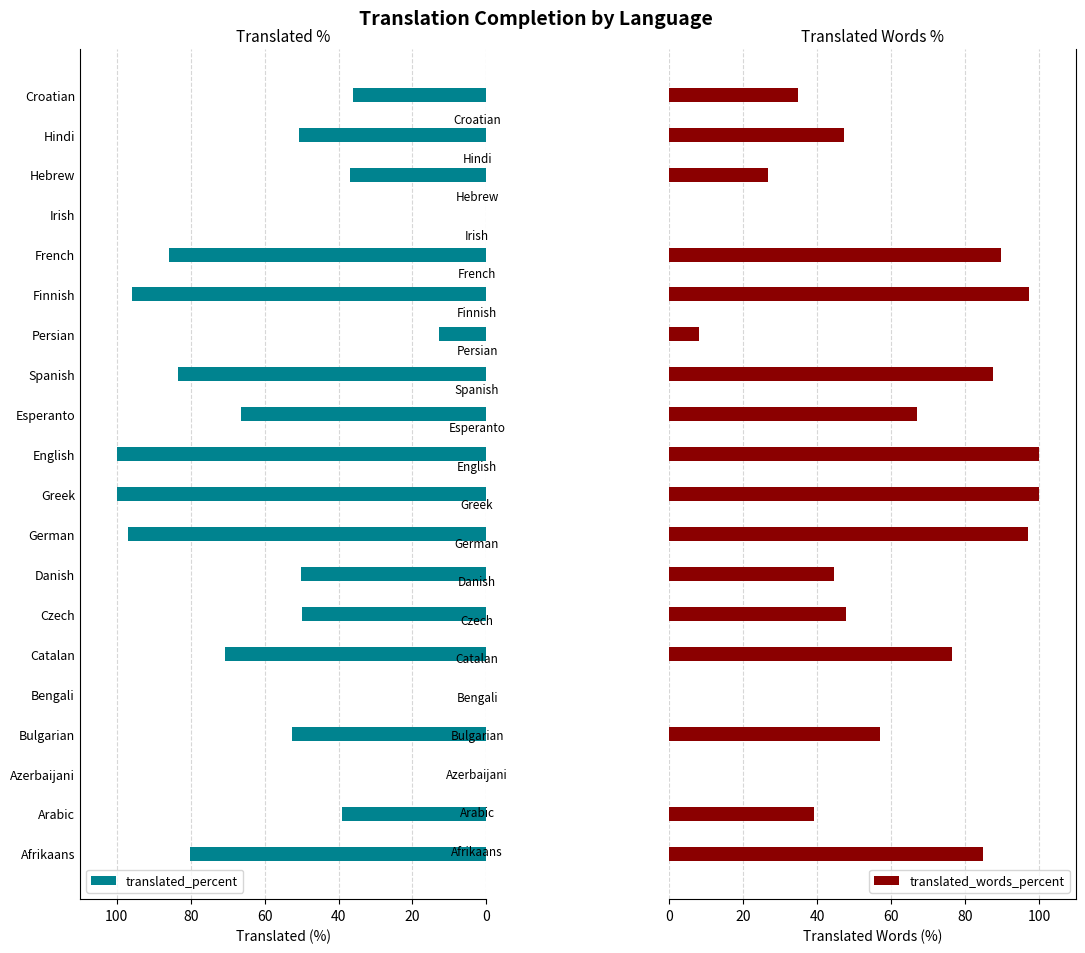

What is the sum of all translated_words_percent values?

1105.2